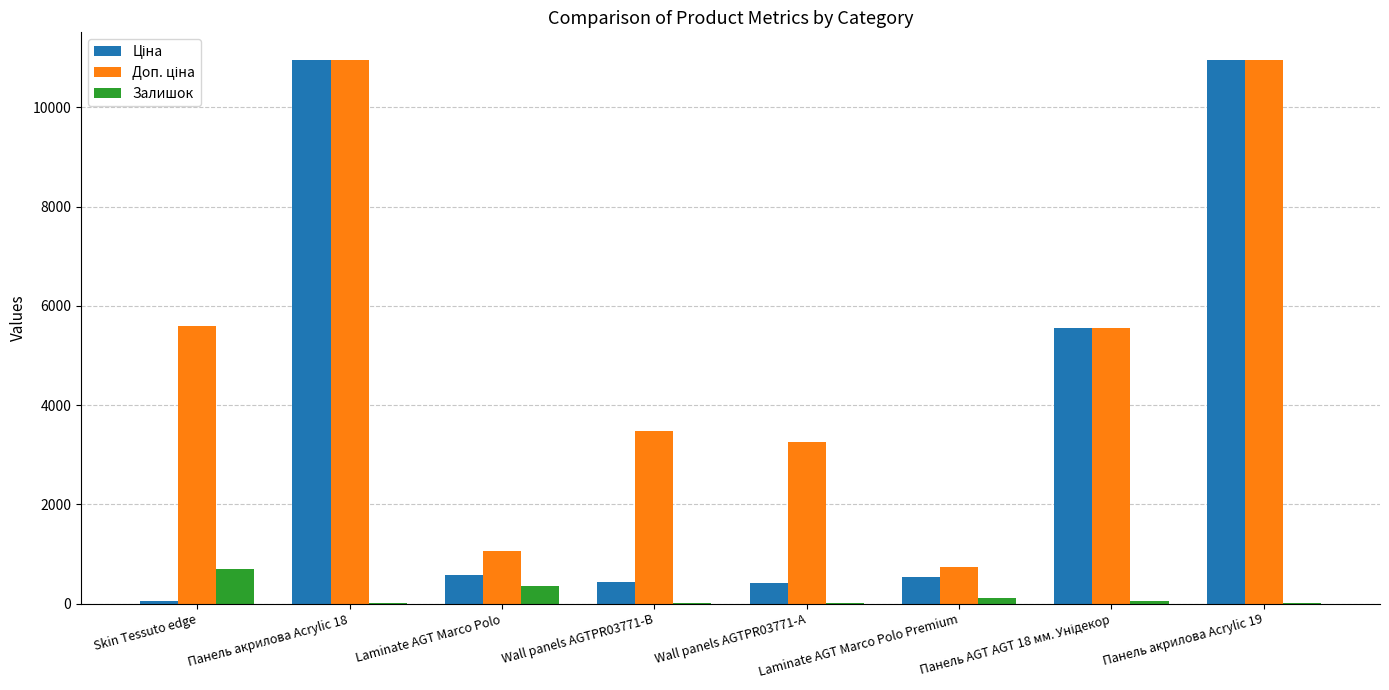

What is the maximum value shown in the chart?

10964.4